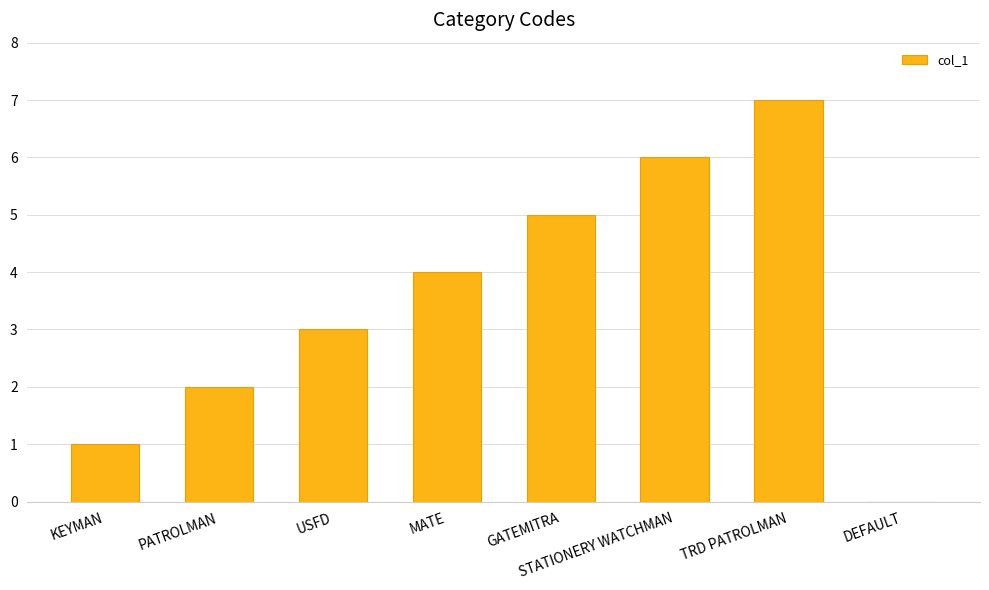

What is the ratio of the value at MATE to the value at USFD?

1.3